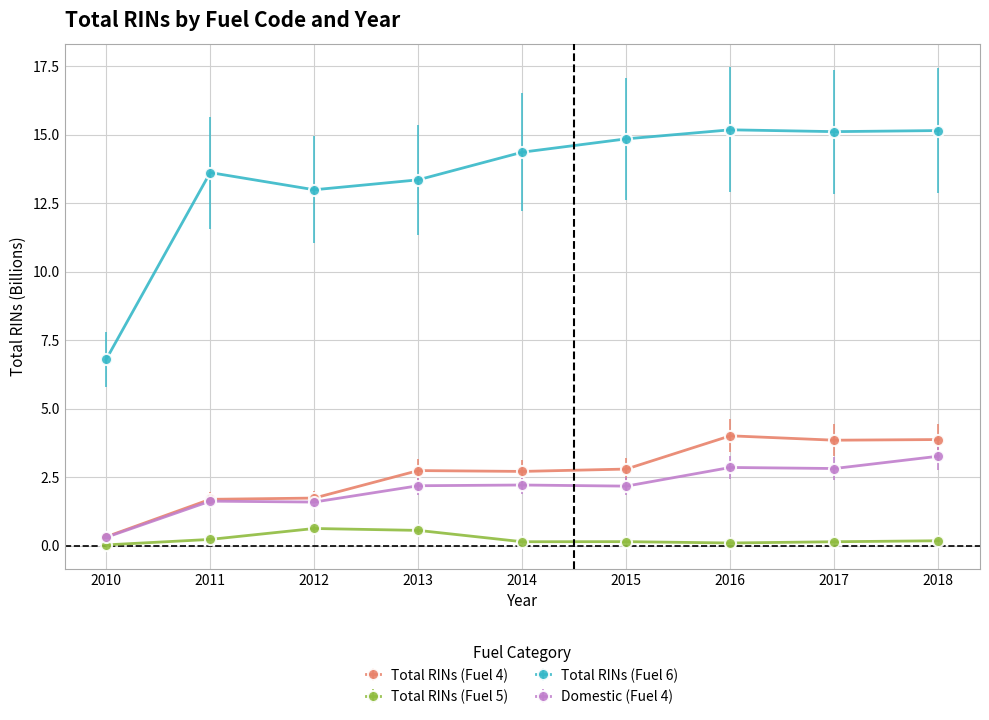

Which series has the largest range (max minus min)?

Total RINs (Fuel 6)